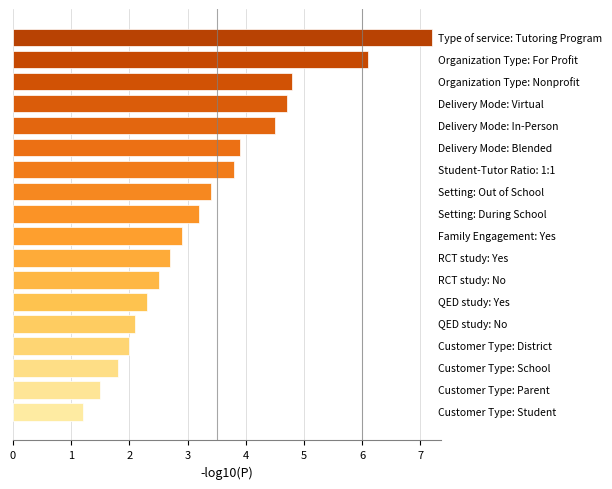

What is the minimum value shown in the chart?

1.2